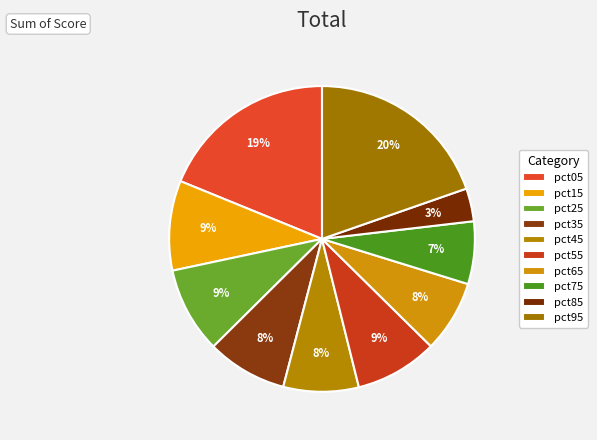

Count the number of slices in the pie.

10